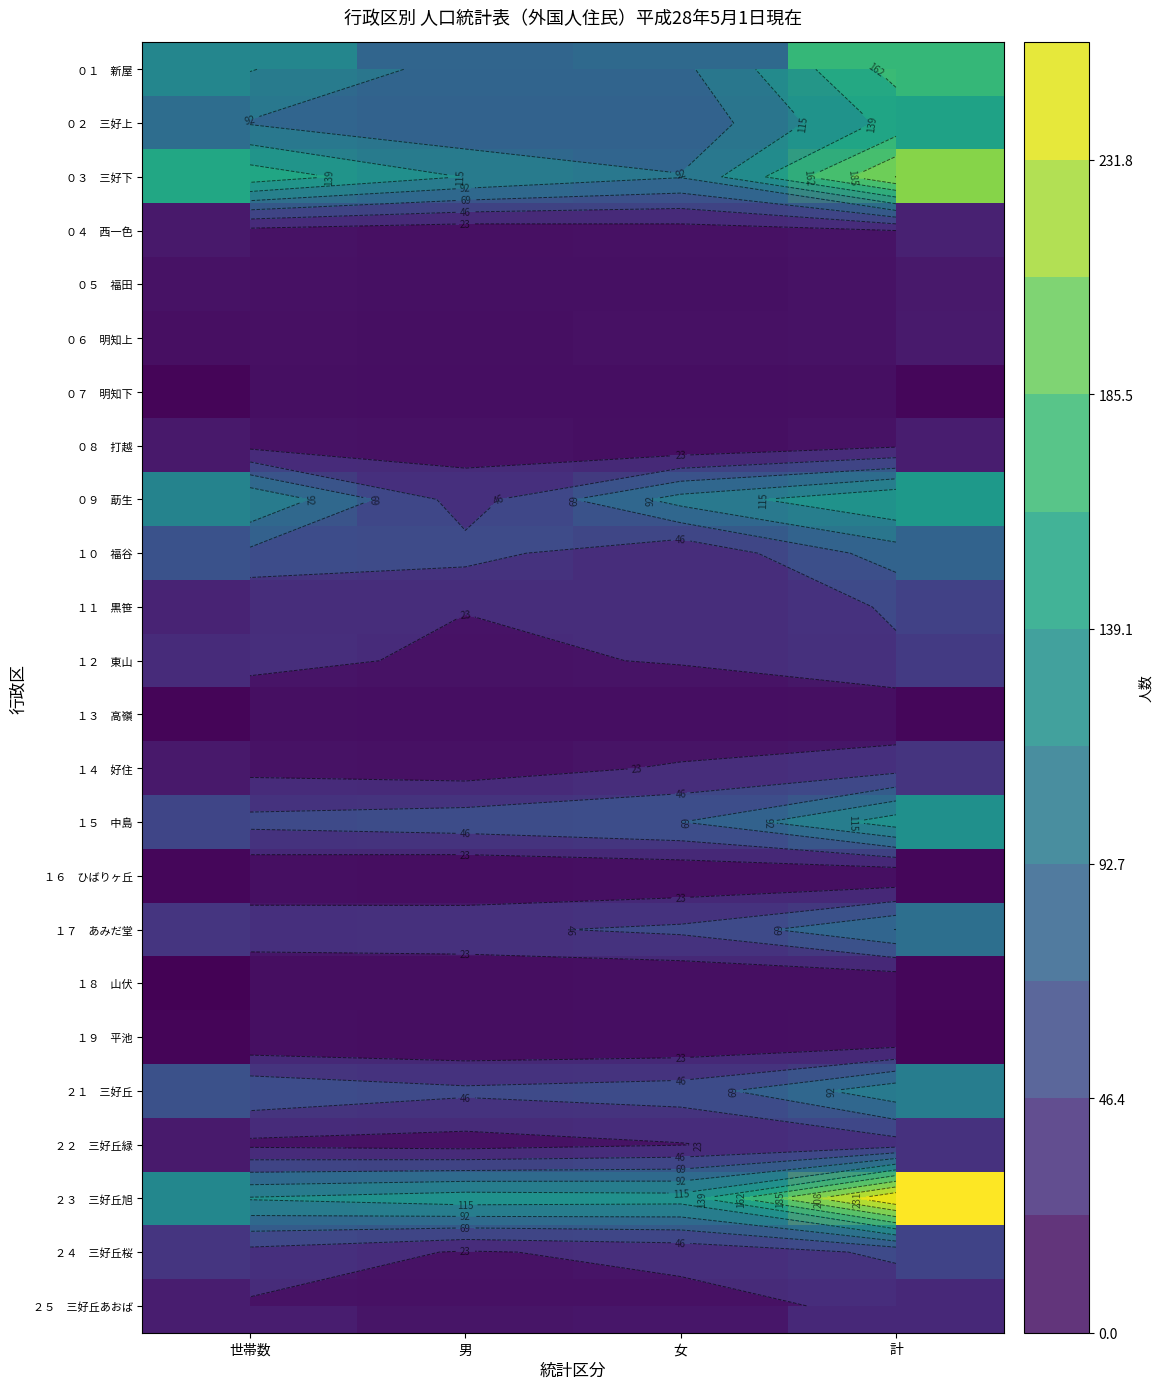

At 計, list the series in order from largest to smallest.

２３ 三好丘旭, ０３ 三好下, ０１ 新屋, ０２ 三好上, ０９ 莇生, １５ 中島, ２１ 三好丘, １７ あみだ堂, １０ 福谷, ２４ 三好丘桜, １１ 黒笹, １２ 東山, １４ 好住, ２２ 三好丘緑, ２５ 三好丘あおば, ０４ 西一色, ０８ 打越, ０６ 明知上, ０５ 福田, ０７ 明知下, １３ 高嶺, １６ ひばりヶ丘, １８ 山伏, １９ 平池